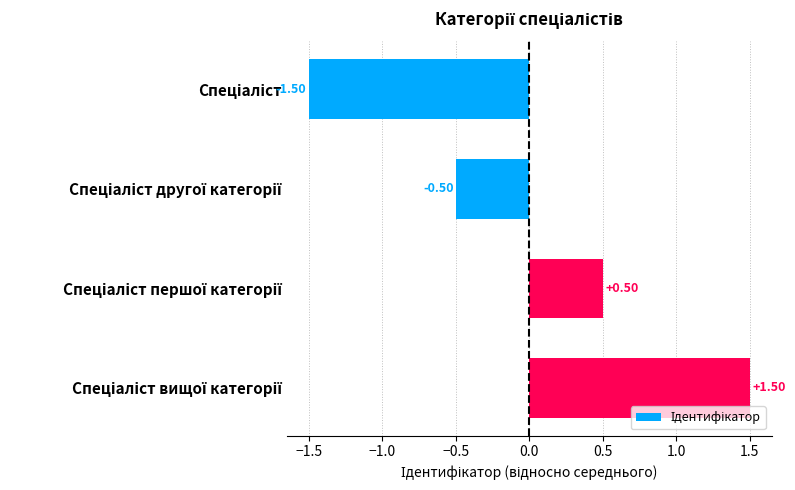

What is the difference between the maximum and minimum values?

3.0